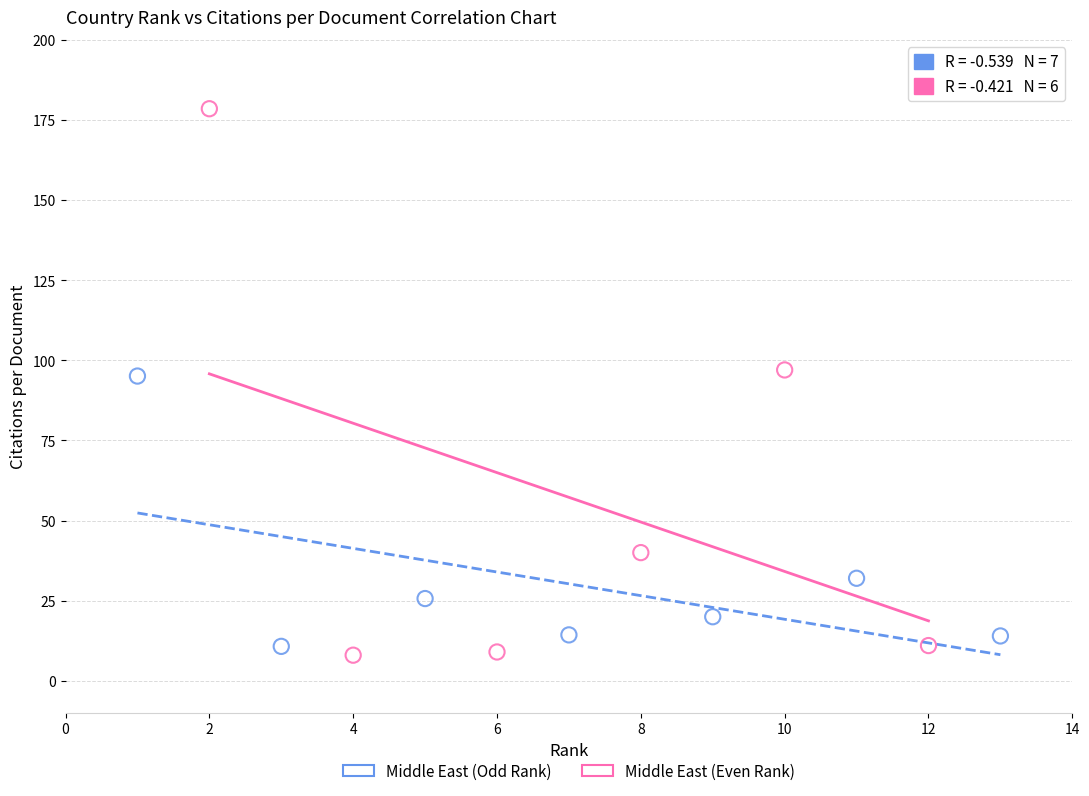

What are all the series names shown in the legend?

Middle East (Odd Rank), Middle East (Even Rank)